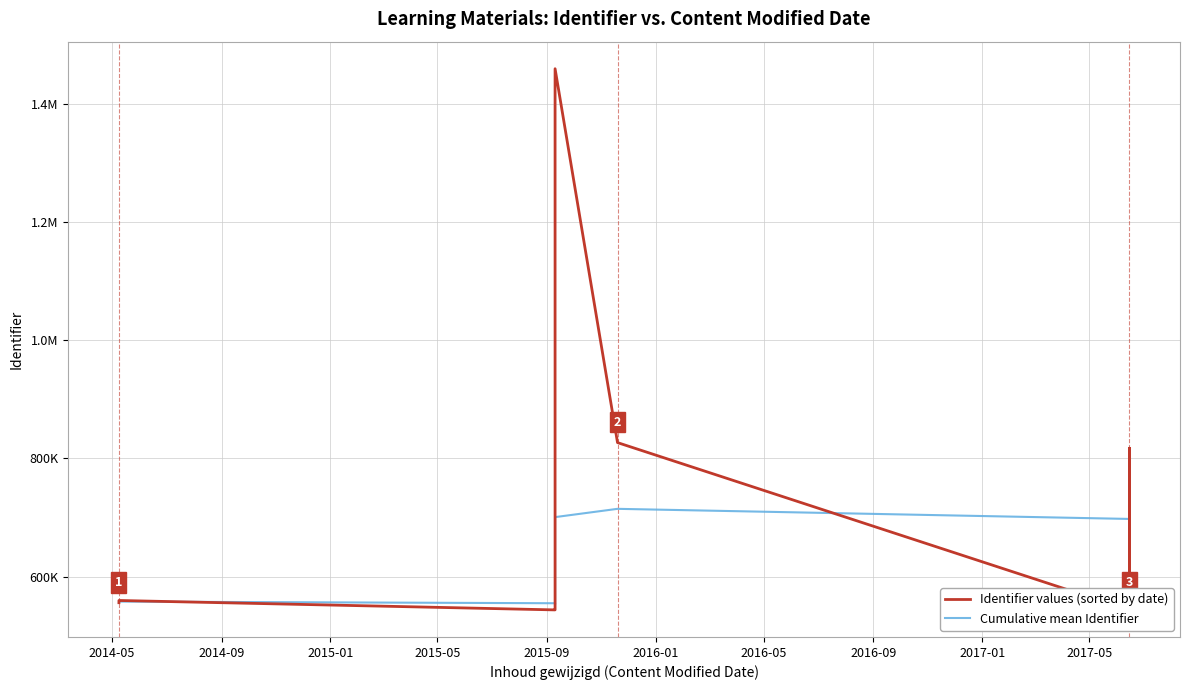

True or false: Cumulative mean Identifier has a value of 557186.7 at 2015-01.

True